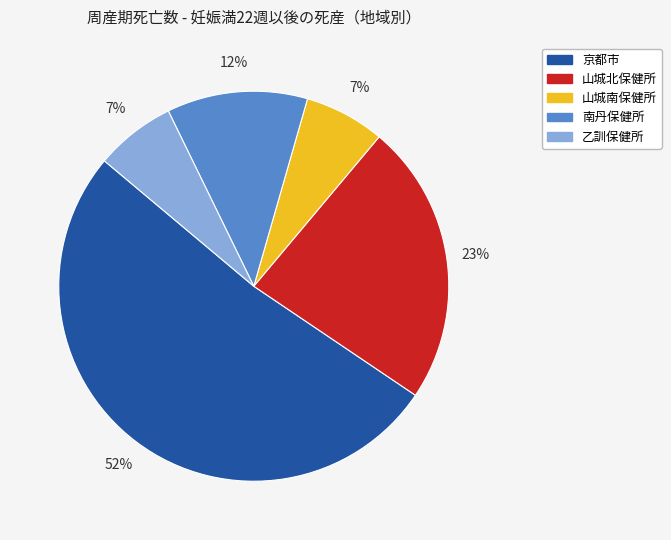

To the nearest percent, what percentage of the pie is 南丹保健所?

12%